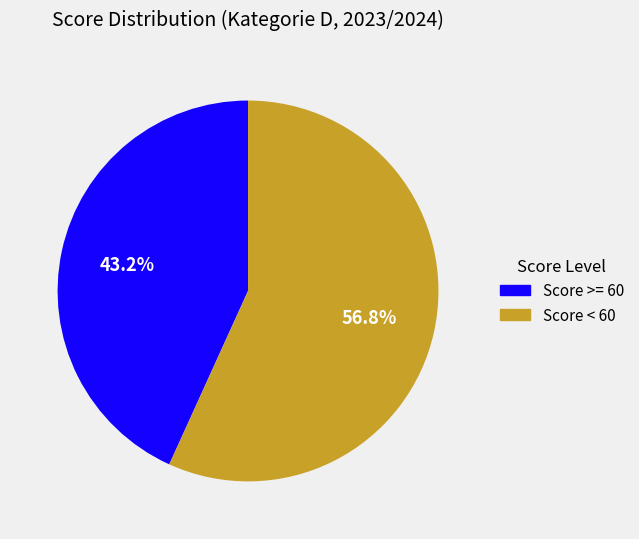

To the nearest percent, what is the average slice percentage?

50%